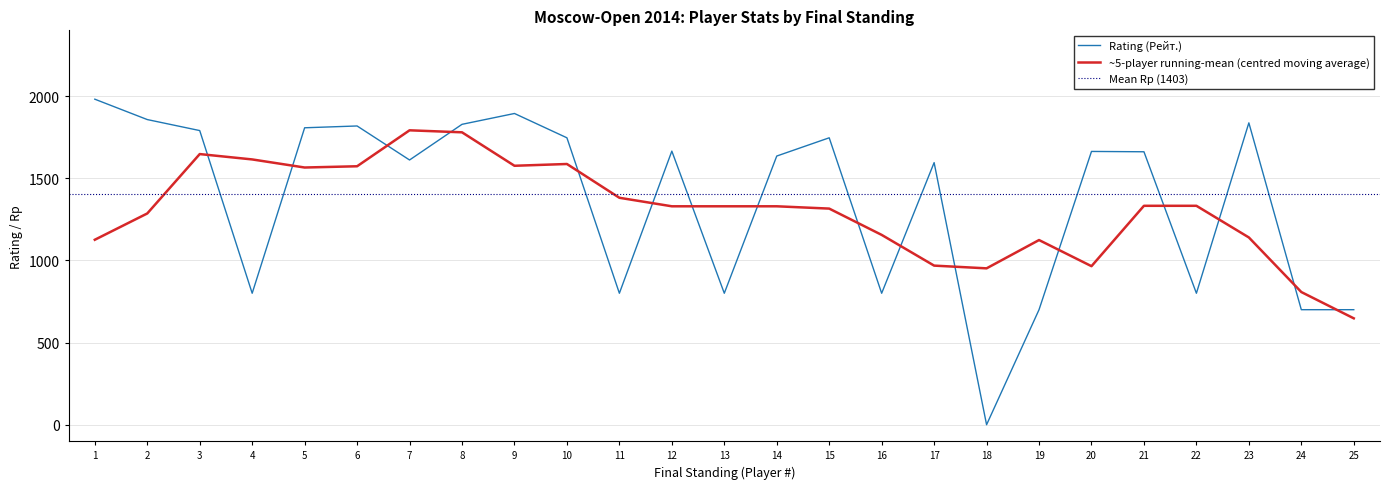

The value of Rating (Рейт.) at 7 is 1611.0. True or false?

True